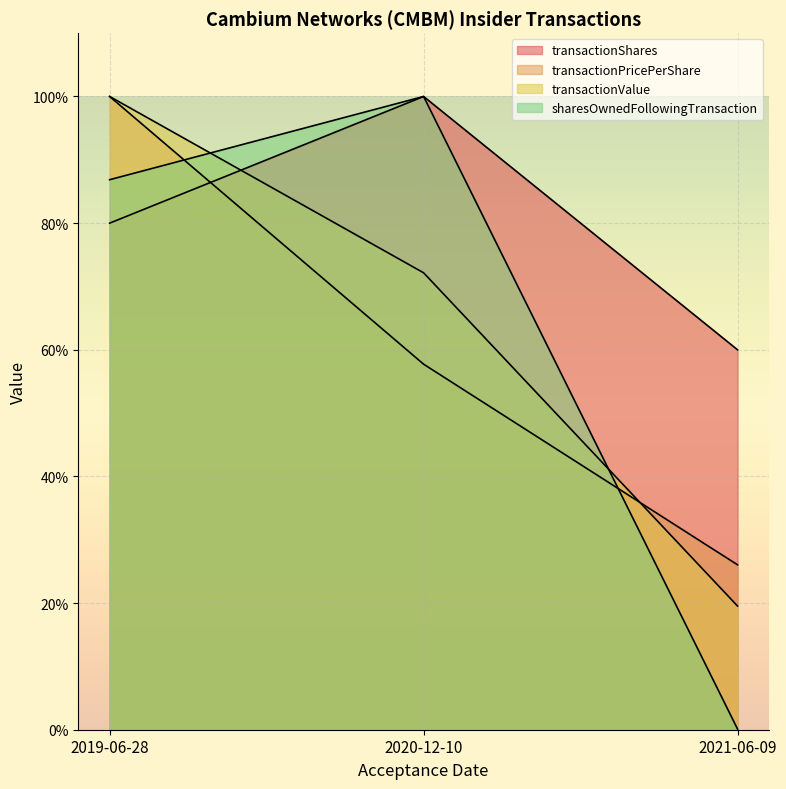

What is the spread (max minus min) of values at 2019-06-28?

20.0